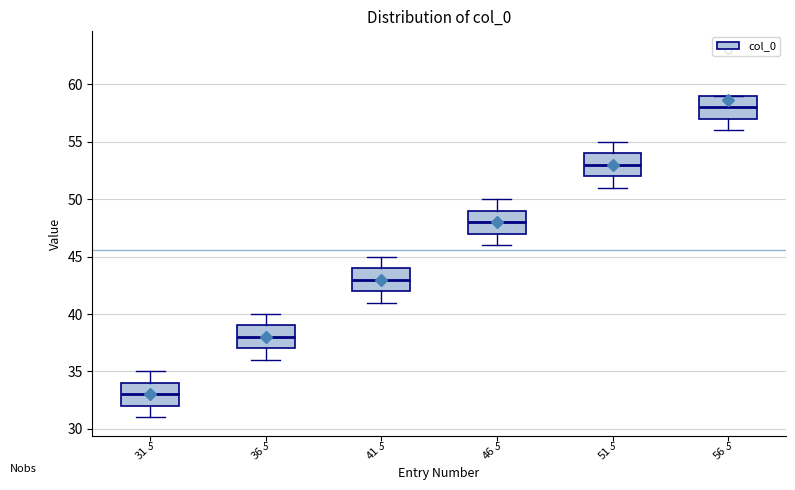

Reading left to right, read every box against the y-axis: the position of its median line, the range the box covers, and the ends of its whiskers. The values are not printed on the chart, so give them approximately, as read against the axis.

31: median 33, box 32 to 34, whiskers 31 to 35
36: median 38, box 37 to 39, whiskers 36 to 40
41: median 43, box 42 to 44, whiskers 41 to 45
46: median 48, box 47 to 49, whiskers 46 to 50
51: median 53, box 52 to 54, whiskers 51 to 55
56: median 58, box 57 to 59, whiskers 56 to 59